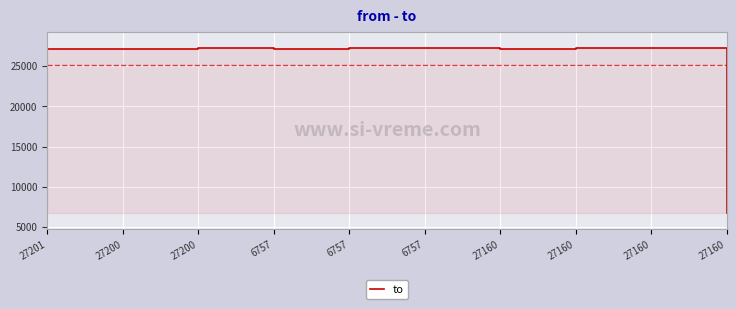

What is the maximum value shown in the chart?

27201